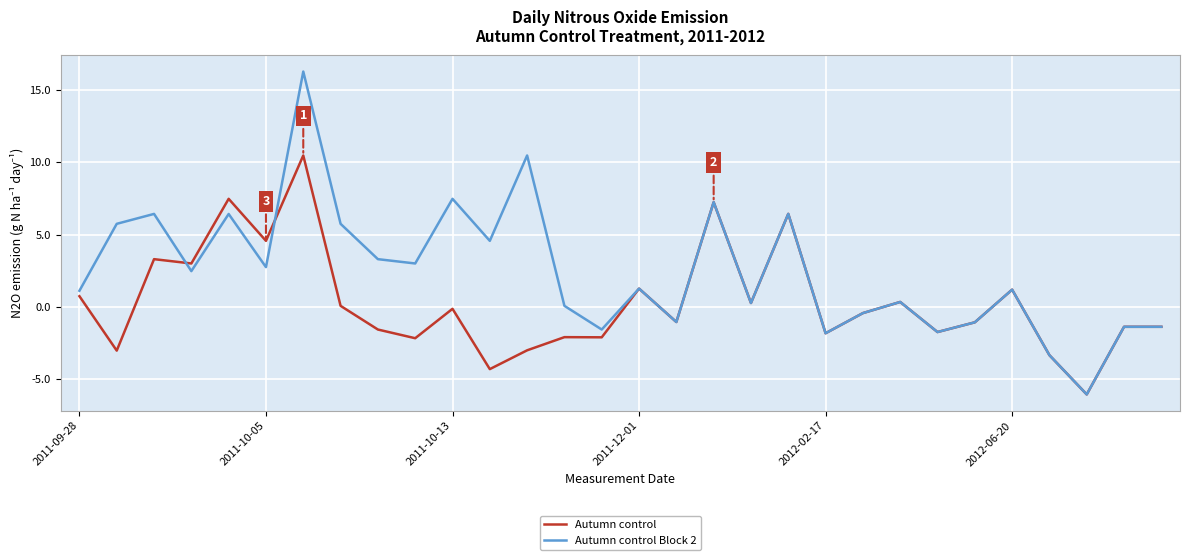

List the series in order of their overall mean, lowest first.

Autumn control, Autumn control Block 2